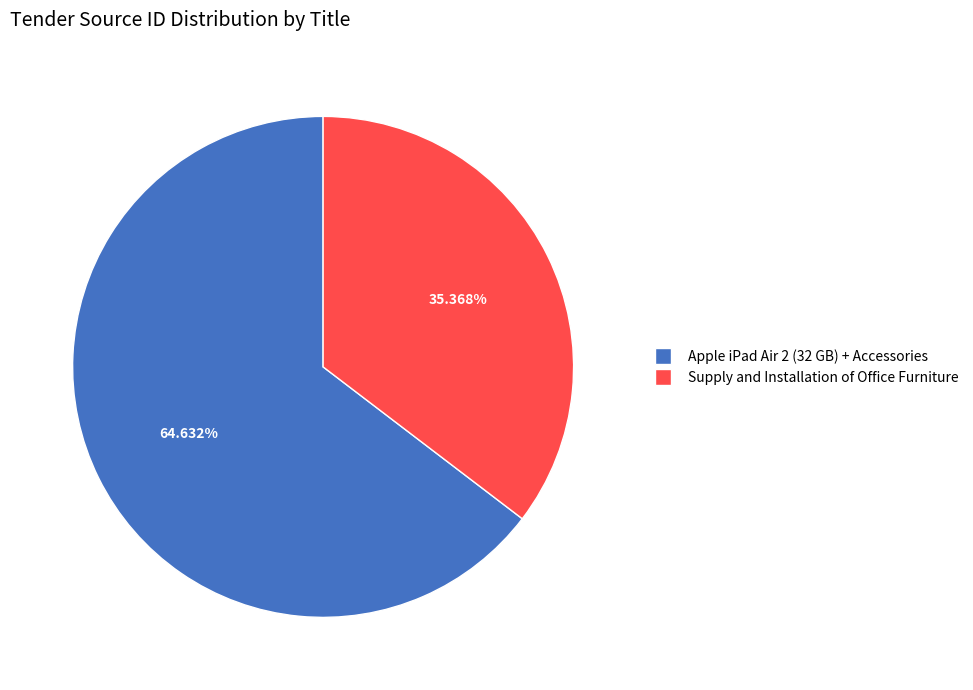

Rank the categories by value from highest to lowest.

Apple iPad Air 2 (32 GB) + Accessories, Supply and Installation of Office Furniture